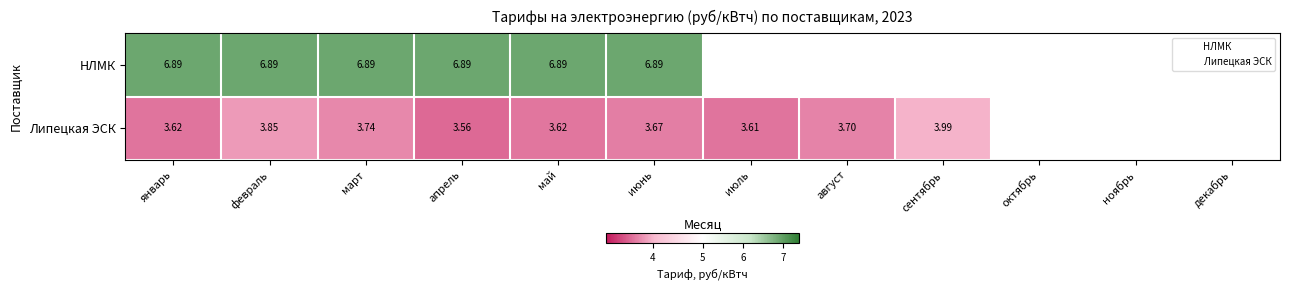

What is the minimum value shown in the chart?

3.6